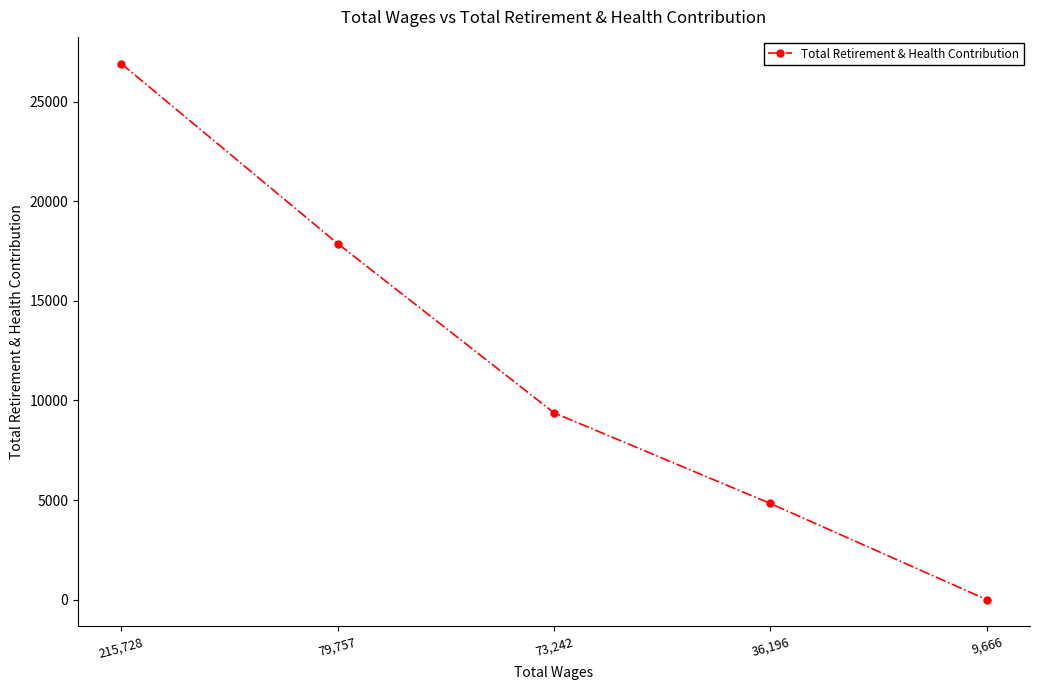

What is the average value?

11796